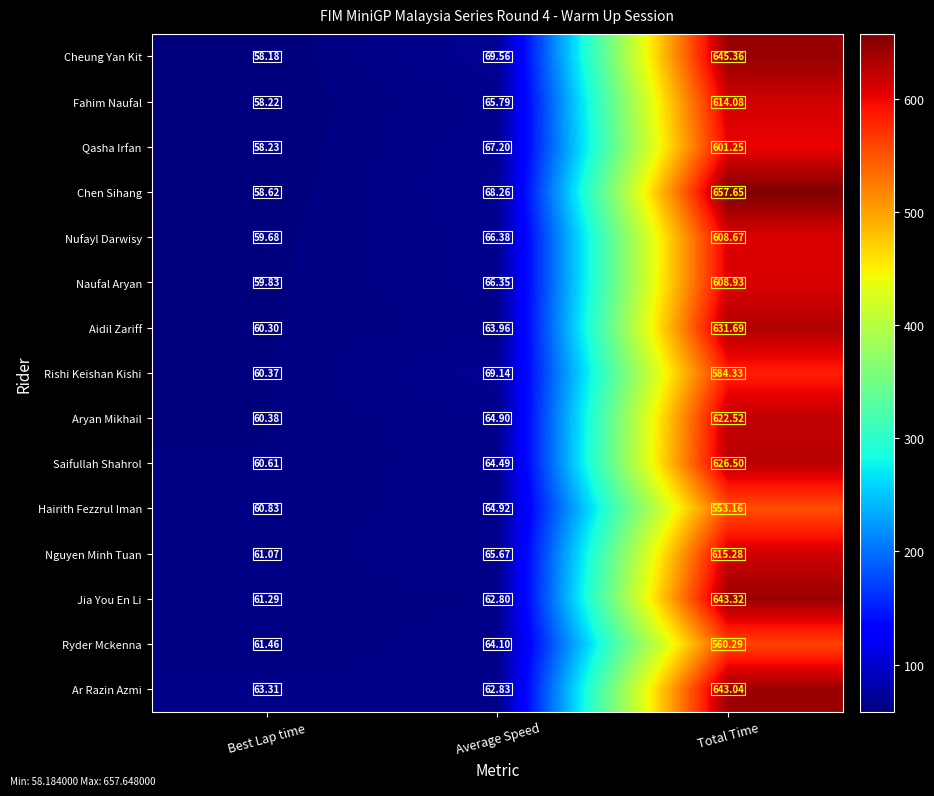

Which series changed the most between Best Lap time and Average Speed?

Cheung Yan Kit